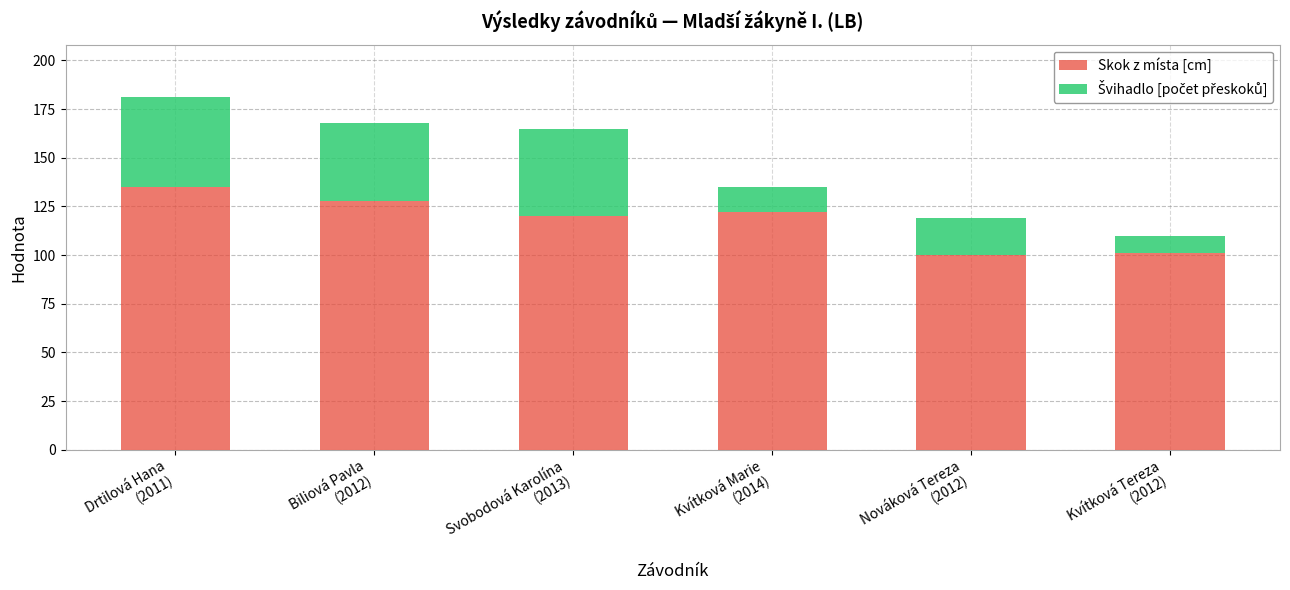

What is the lowest value of the Skok z místa [cm] series?

100